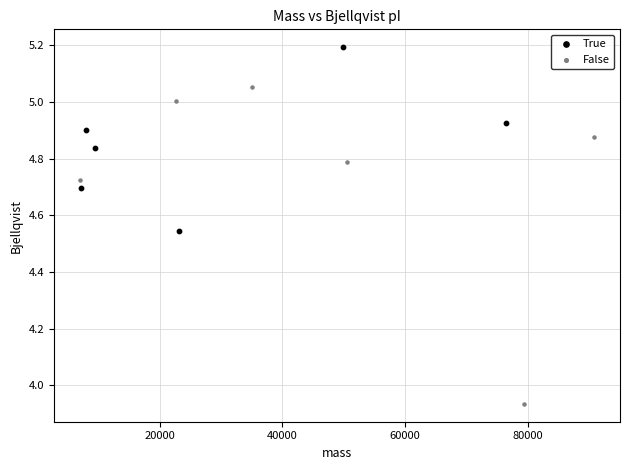

Which series contains the lowest Y value?

False